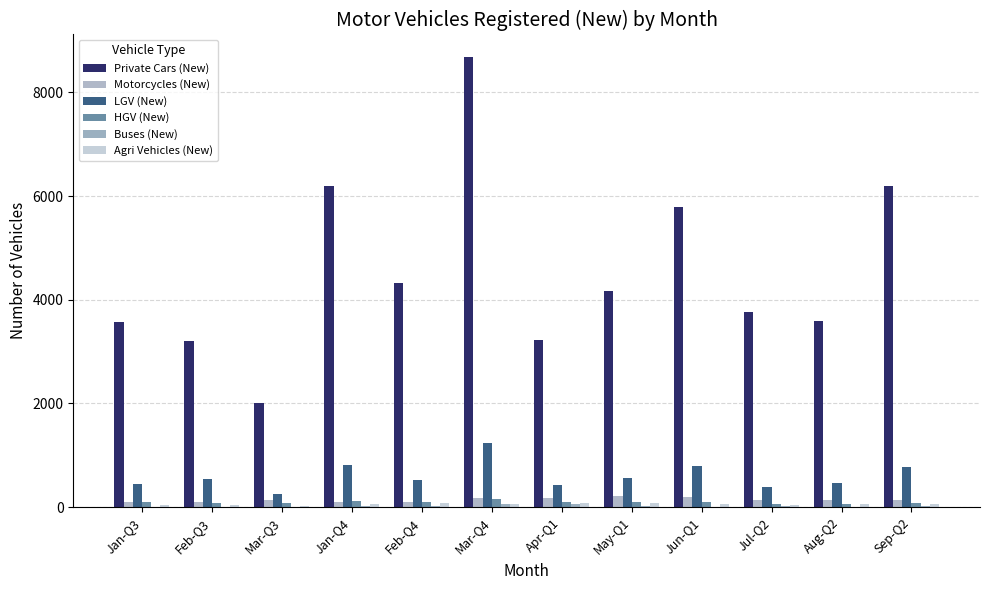

What value does the LGV (New) series have at Aug-Q2?

461